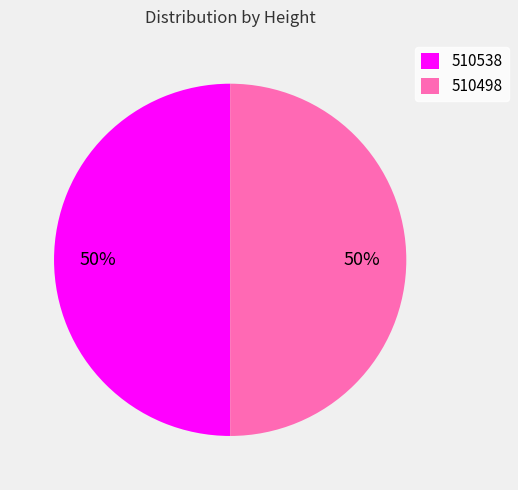

To the nearest percent, what portion does 510538 represent?

50%